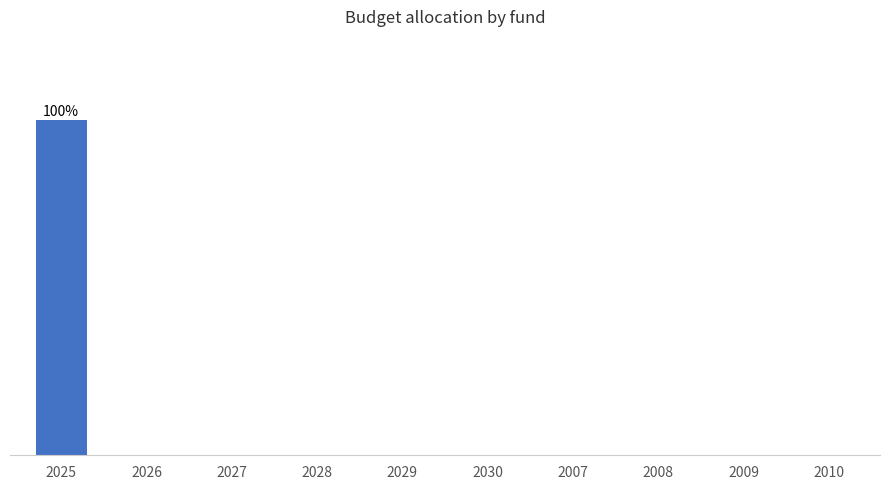

Are the bars horizontal?

No